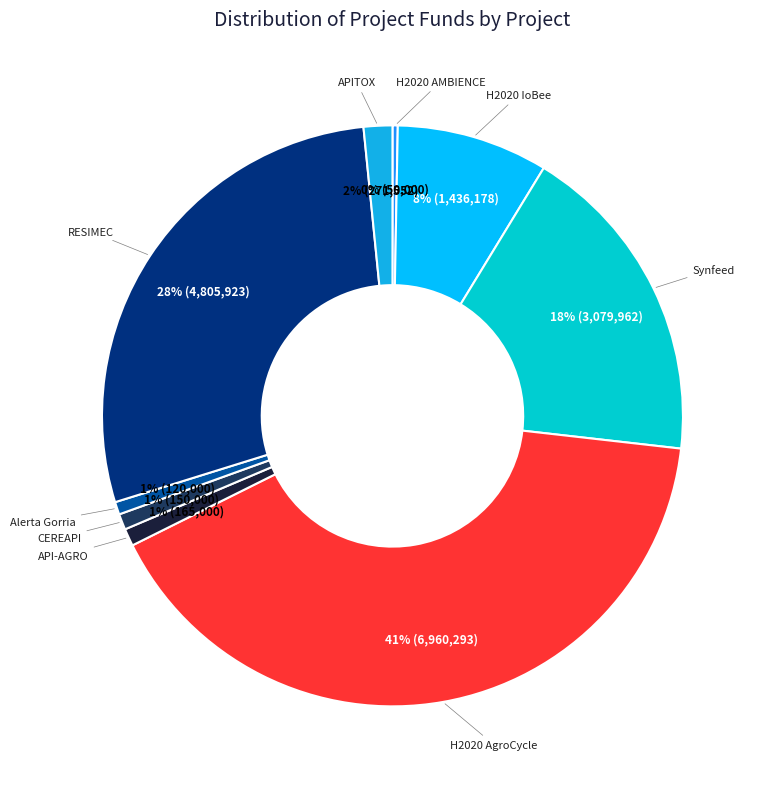

To the nearest percent, what percentage of the pie is Synfeed?

18%